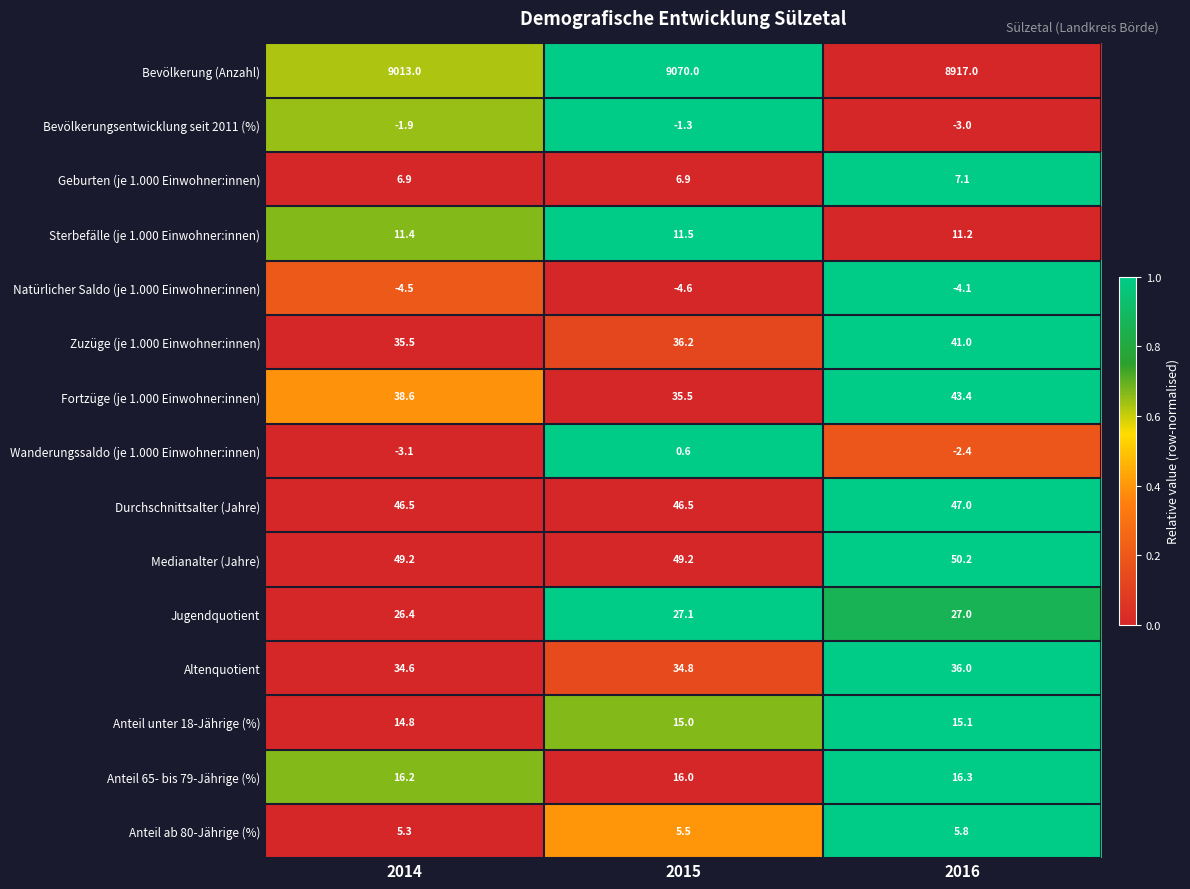

What is the sum of all Natürlicher Saldo (je 1.000 Einwohner:innen) values?

-13.2